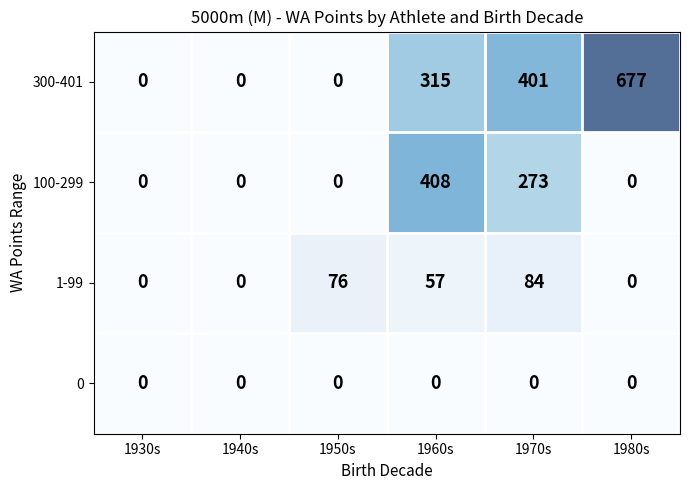

List the series in order of their overall mean, highest first.

300-401, 100-299, 1-99, 0